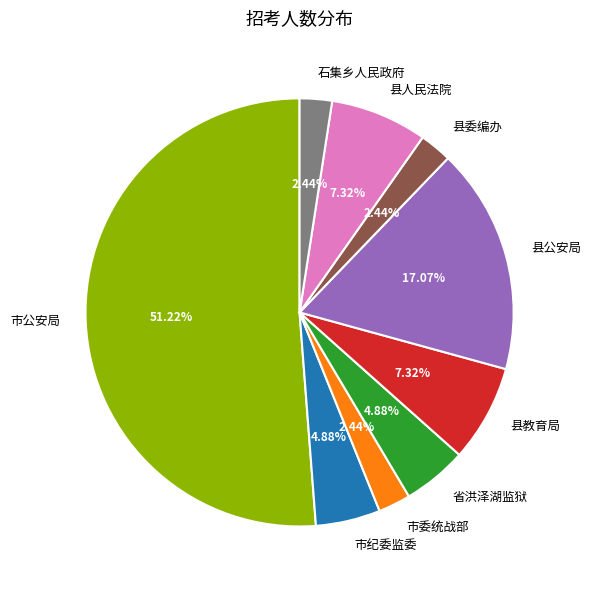

Is there any slice that represents more than half of the pie?

Yes